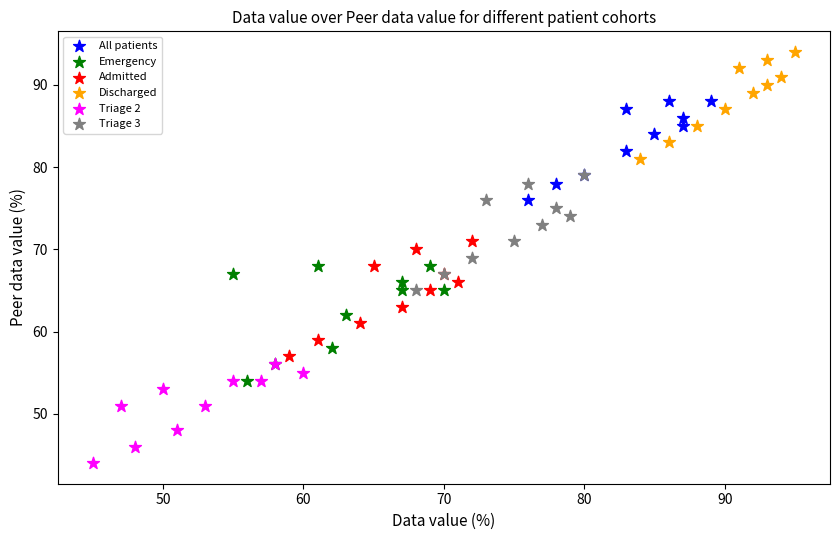

Which series contains the lowest Y value?

Triage 2